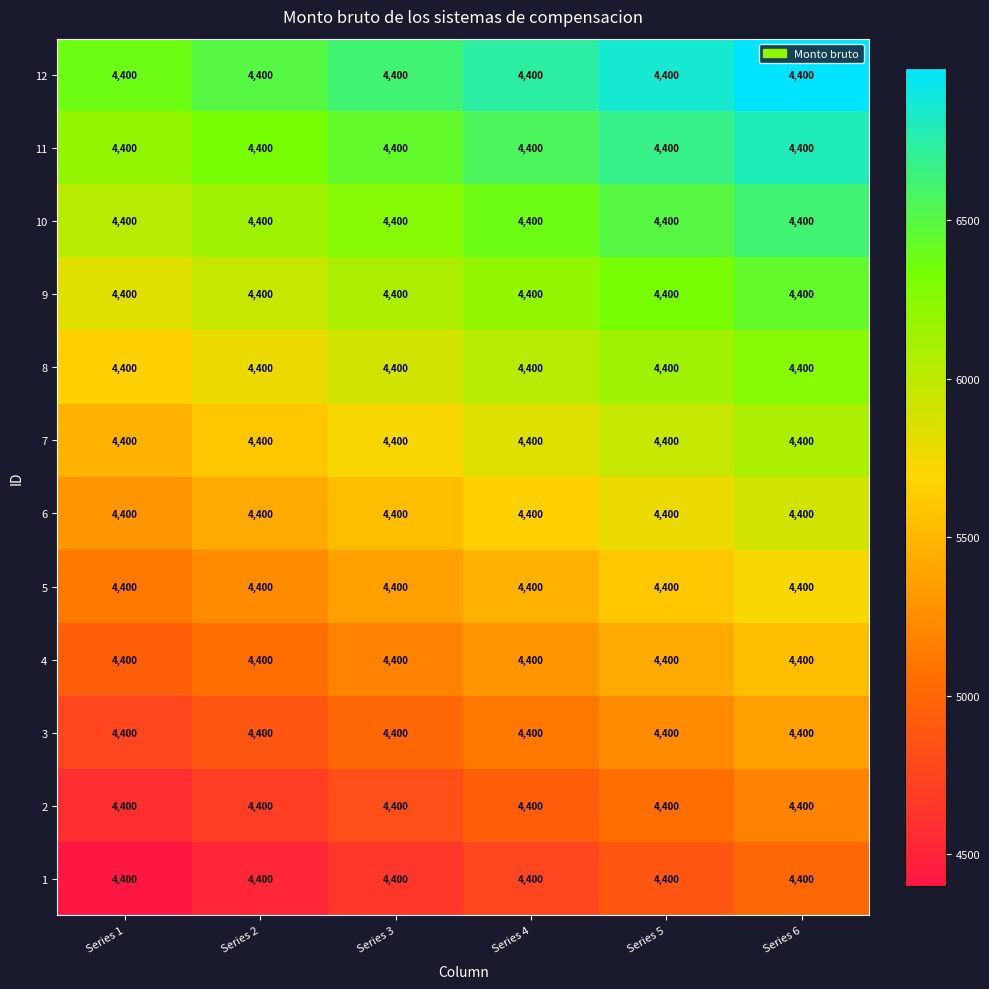

List the series in order of their peak value, highest first.

12, 11, 10, 9, 8, 7, 6, 5, 4, 3, 2, 1